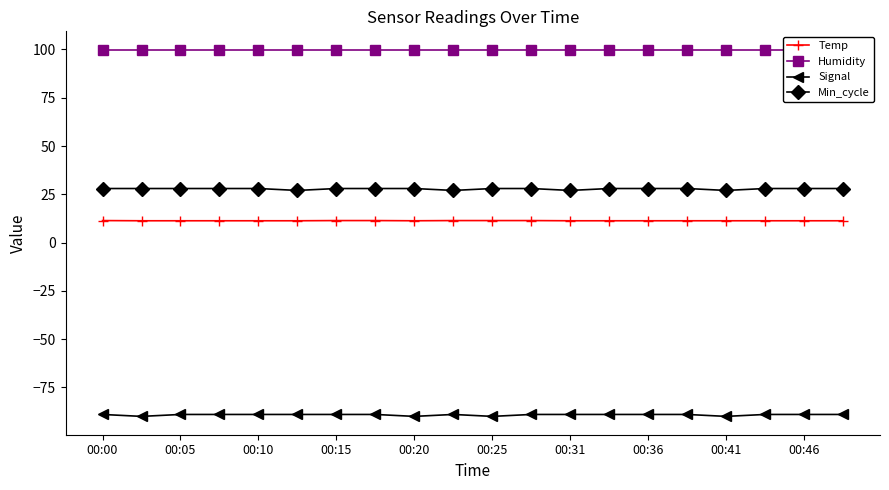

What is the highest value of the Temp series?

11.4